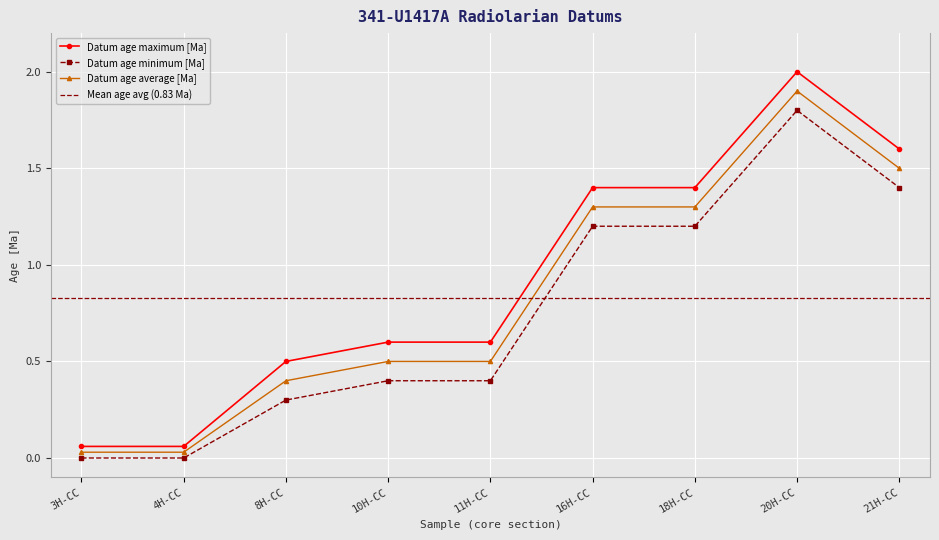

The Datum age minimum [Ma] series shows 1.2 at 16H-CC. True or false?

True